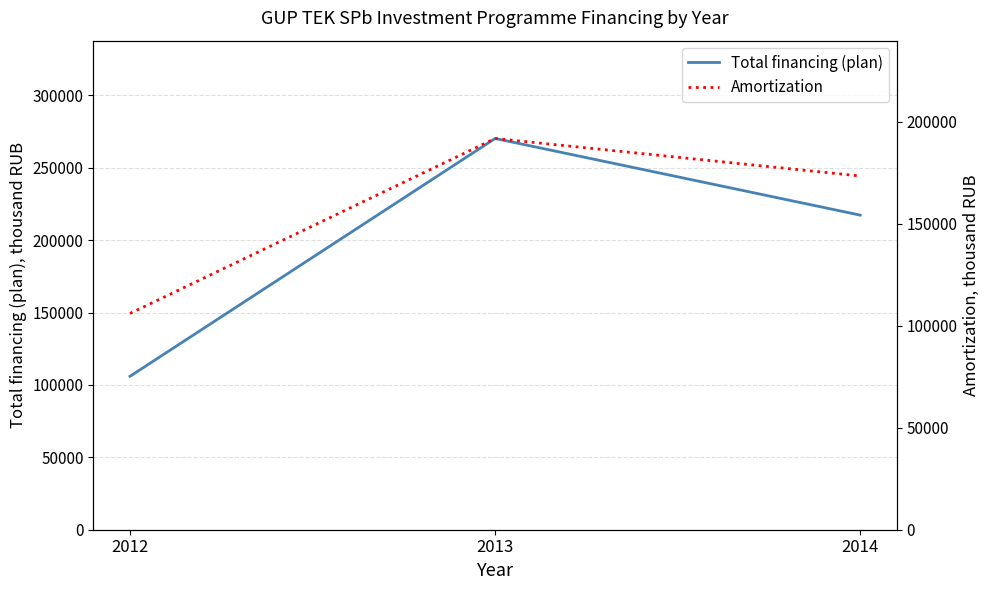

Which series has the largest range (max minus min)?

Total financing (plan)